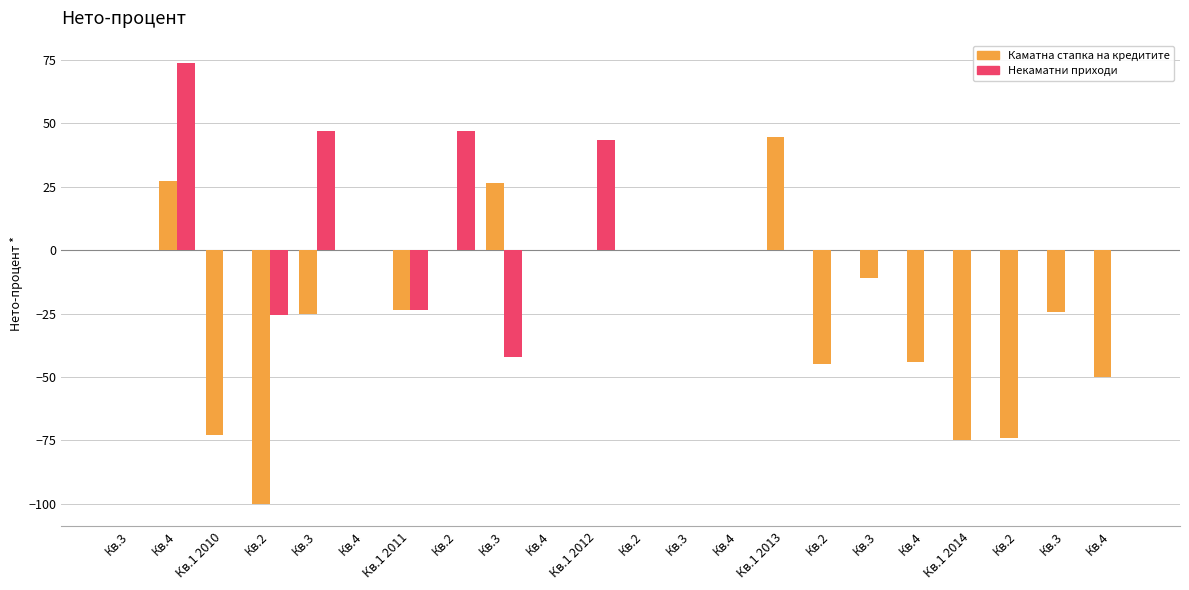

At Кв.1 2014, list the series in order from smallest to largest.

Каматна стапка на кредитите, Некаматни приходи